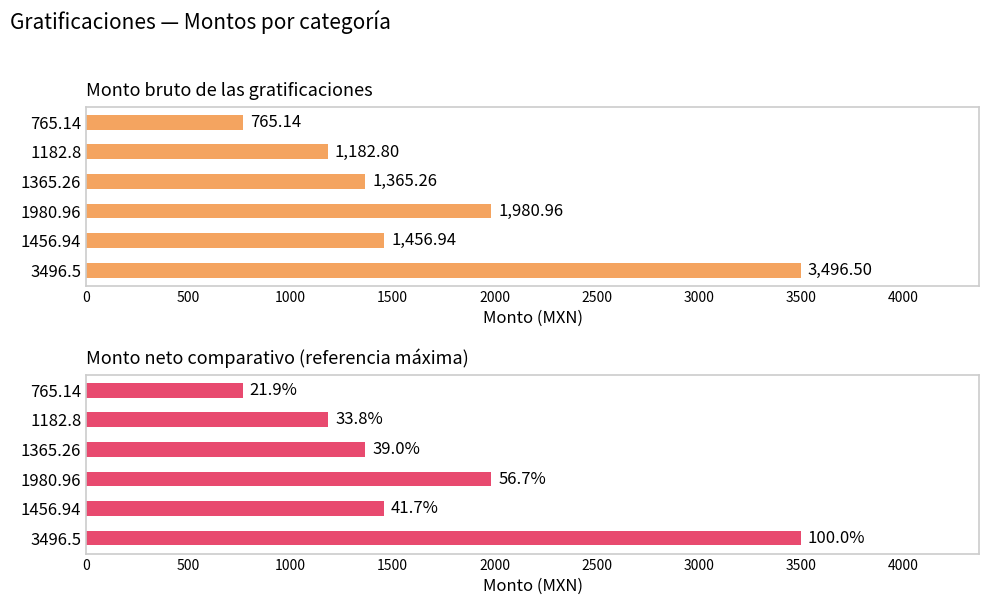

Which series has the largest total across all categories?

Monto bruto de las gratificaciones